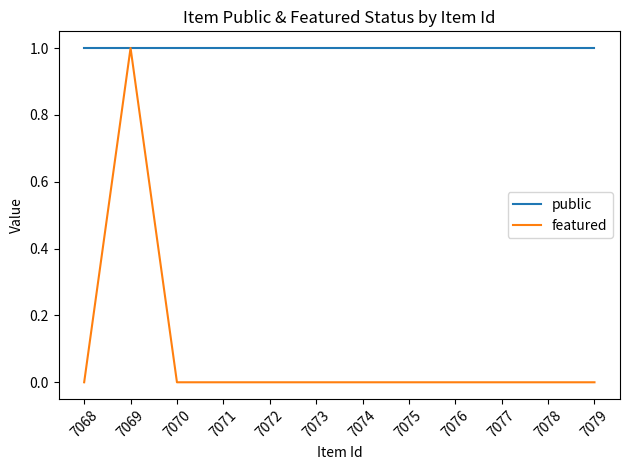

At 7070, list the series in order from smallest to largest.

featured, public